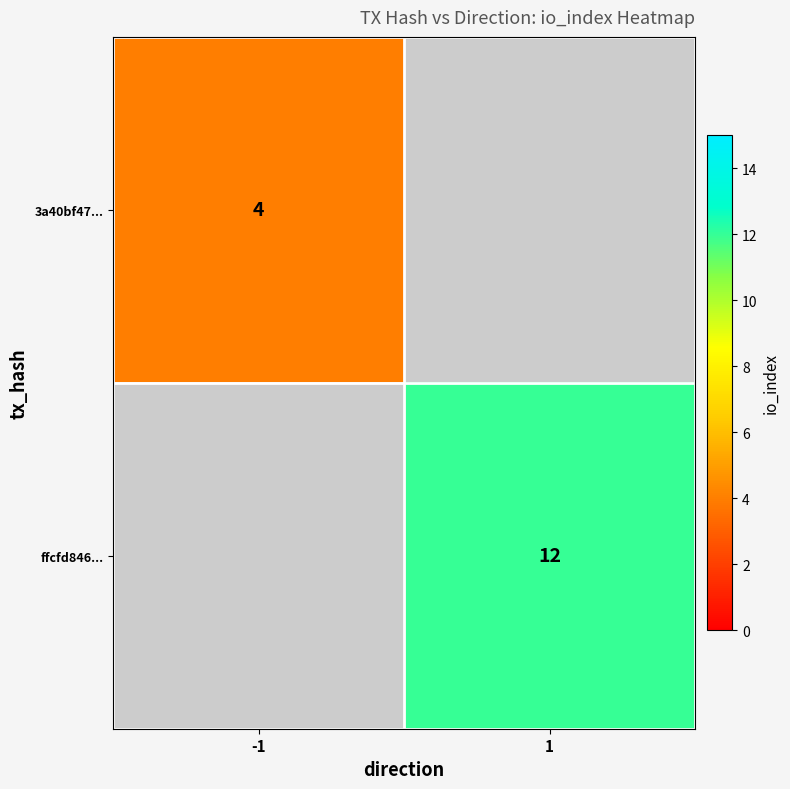

Count the number of categories in the chart.

2